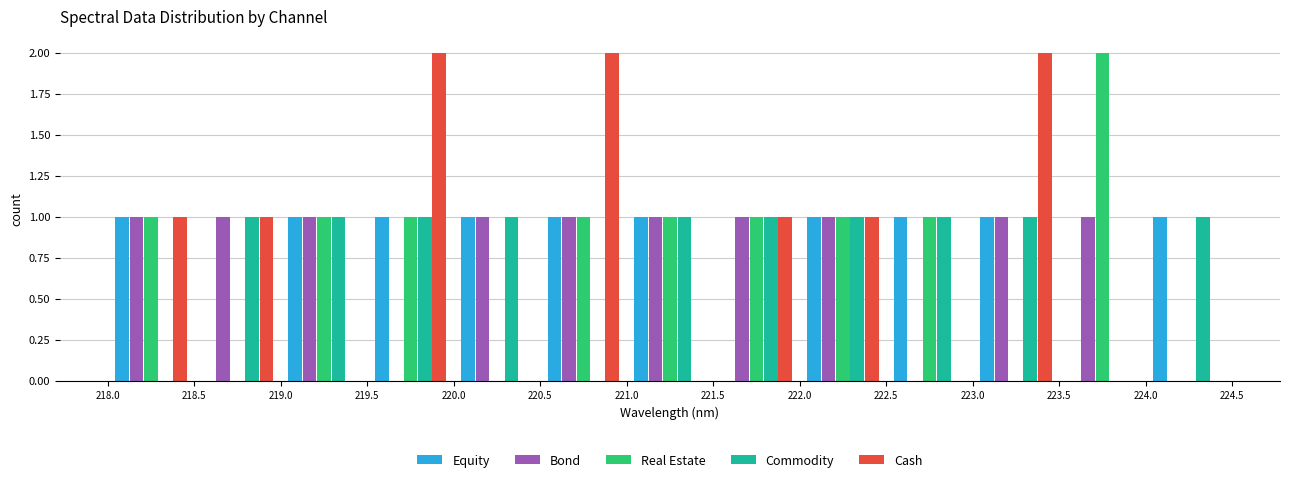

Reading left to right, list every range on the x-axis with the height of the bar of each series over it. The values are not printed on the chart, so give them approximately, as read against the axis.

218.0 to 218.5: Equity=1	Bond=1	Real Estate=1	Commodity=0	Cash=1
218.5 to 219.0: Equity=0	Bond=1	Real Estate=0	Commodity=1	Cash=1
219.0 to 219.5: Equity=1	Bond=1	Real Estate=1	Commodity=1	Cash=0
219.5 to 220.0: Equity=1	Bond=0	Real Estate=1	Commodity=1	Cash=2
220.0 to 220.5: Equity=1	Bond=1	Real Estate=0	Commodity=1	Cash=0
220.5 to 221.0: Equity=1	Bond=1	Real Estate=1	Commodity=0	Cash=2
221.0 to 221.5: Equity=1	Bond=1	Real Estate=1	Commodity=1	Cash=0
221.5 to 222.0: Equity=0	Bond=1	Real Estate=1	Commodity=1	Cash=1
222.0 to 222.5: Equity=1	Bond=1	Real Estate=1	Commodity=1	Cash=1
222.5 to 223.0: Equity=1	Bond=0	Real Estate=1	Commodity=1	Cash=0
223.0 to 223.5: Equity=1	Bond=1	Real Estate=0	Commodity=1	Cash=2
223.5 to 224.0: Equity=0	Bond=1	Real Estate=2	Commodity=0	Cash=0
224.0 to 224.5: Equity=1	Bond=0	Real Estate=0	Commodity=1	Cash=0